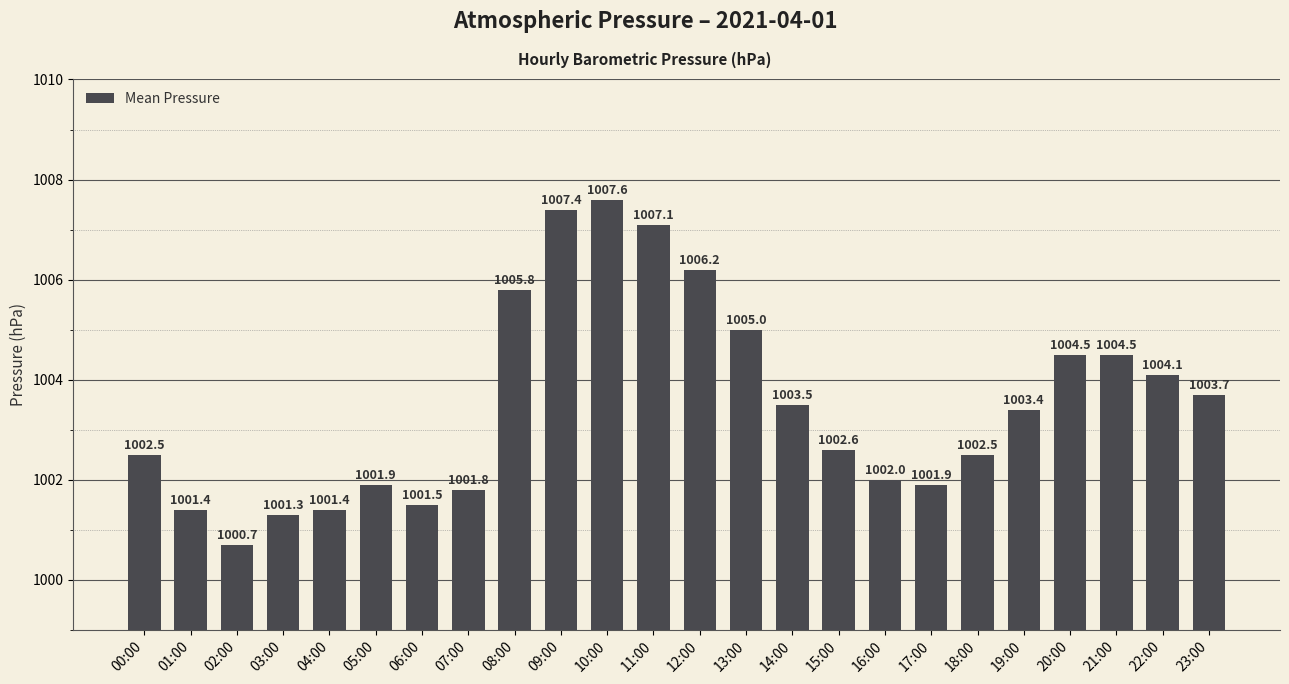

Reading left to right, extract all data points from this chart.

1002.5	1001.4	1000.7	1001.3	1001.4	1001.9	1001.5	1001.8	1005.8	1007.4	1007.6	1007.1	1006.2	1005.0	1003.5	1002.6	1002.0	1001.9	1002.5	1003.4	1004.5	1004.5	1004.1	1003.7